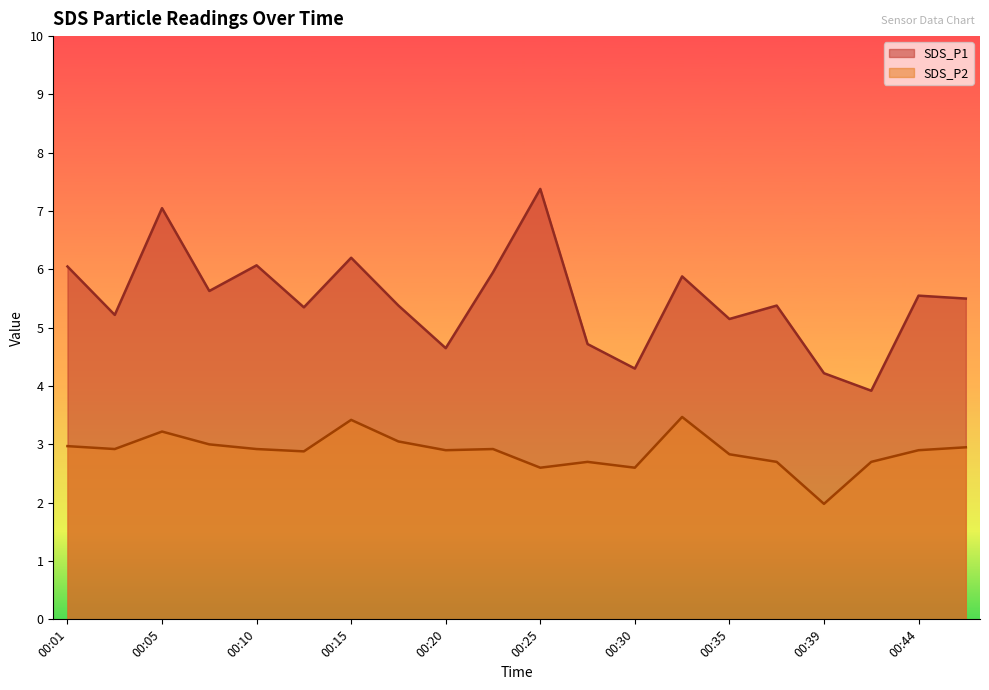

True or false: SDS_P1 and SDS_P2 intersect in this chart.

False